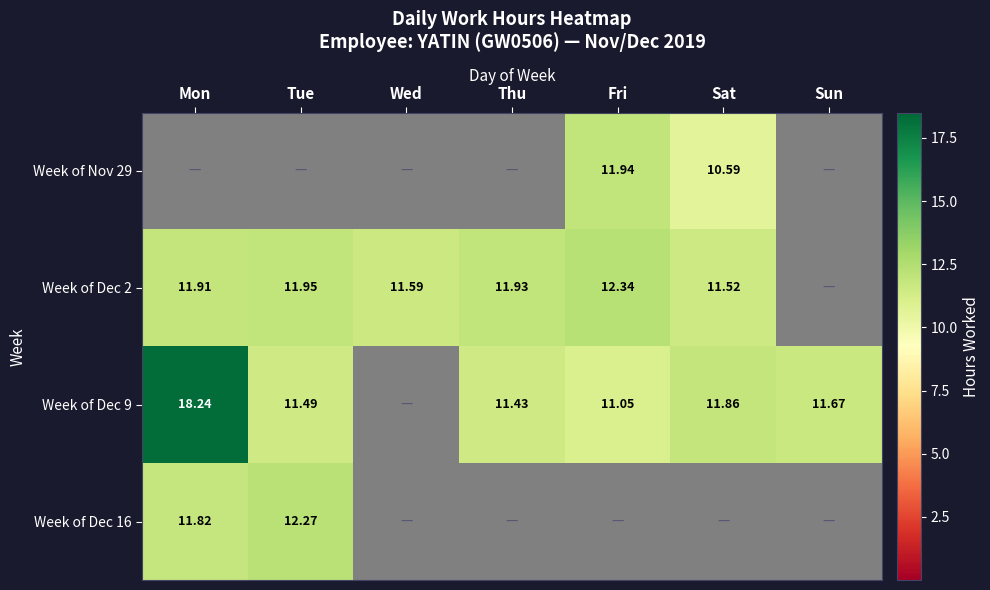

What is the total value across all series at Thu?

23.4